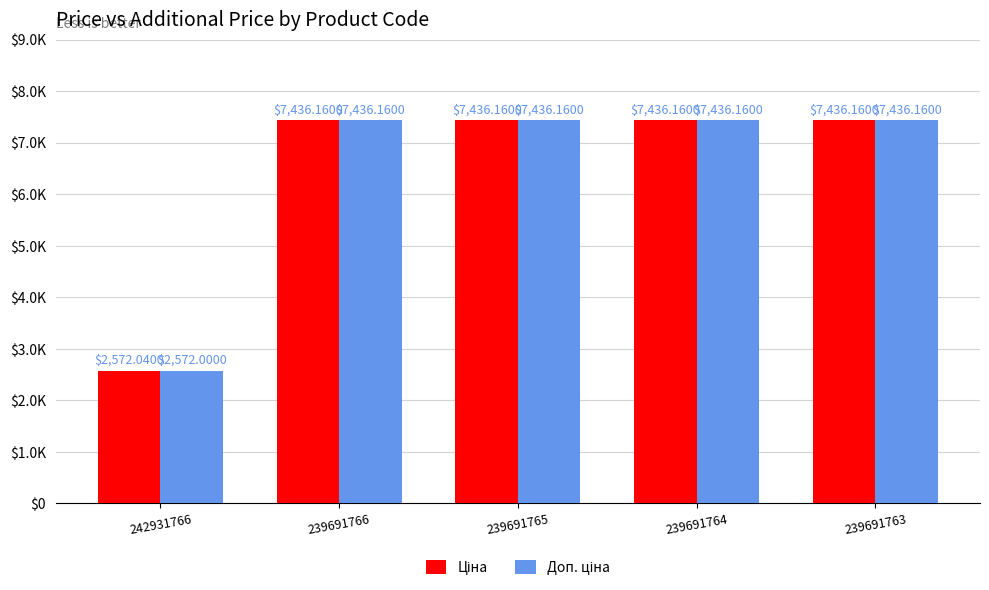

Are the bars horizontal?

No